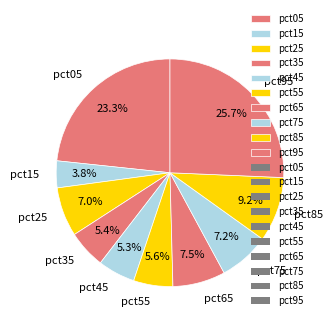

To the nearest percent, what is the difference between the pct65 and pct55 slice percentages?

2%